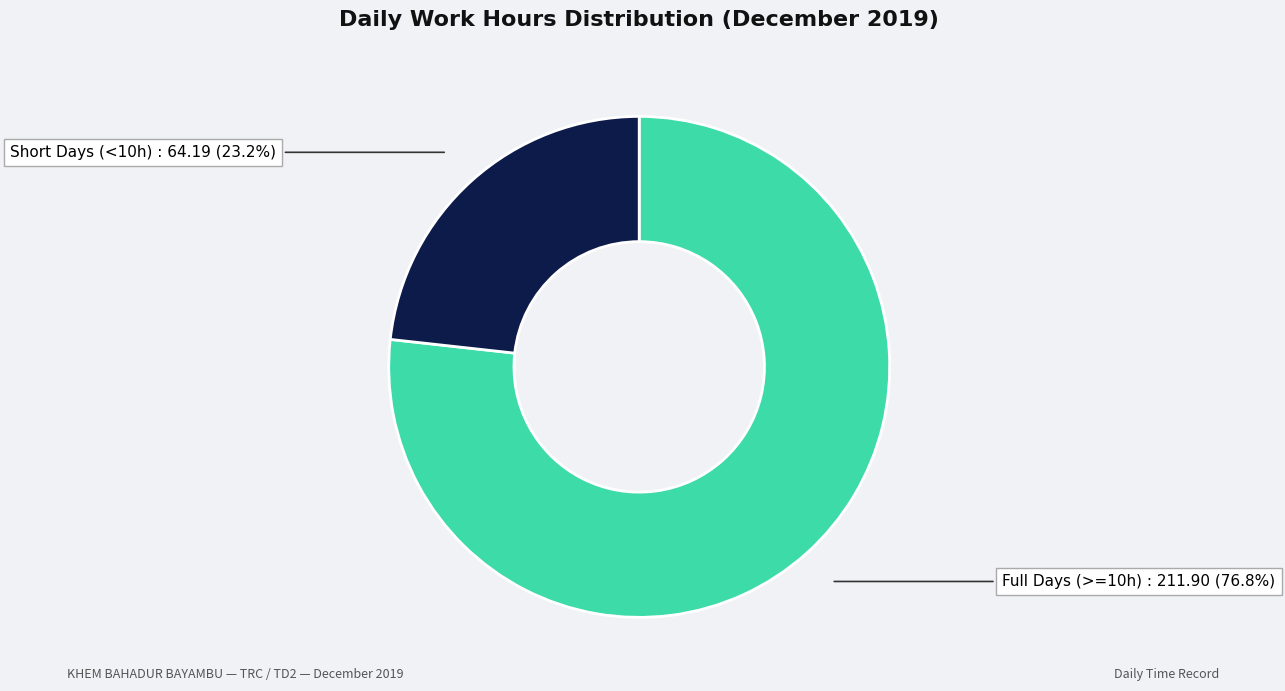

Is there a majority slice in this chart?

Yes